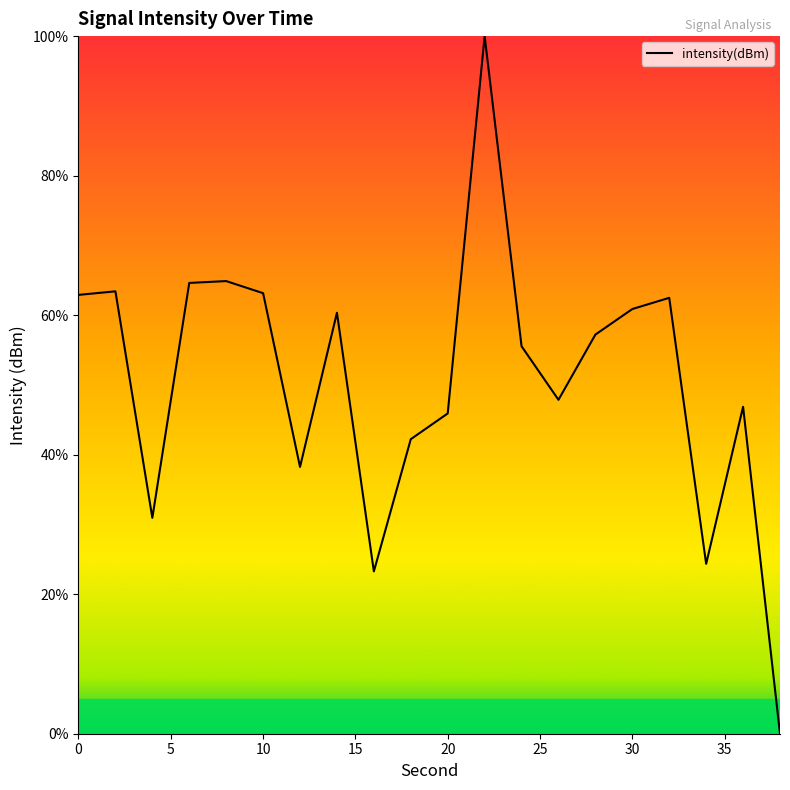

What is the sum of all values?

1015.1